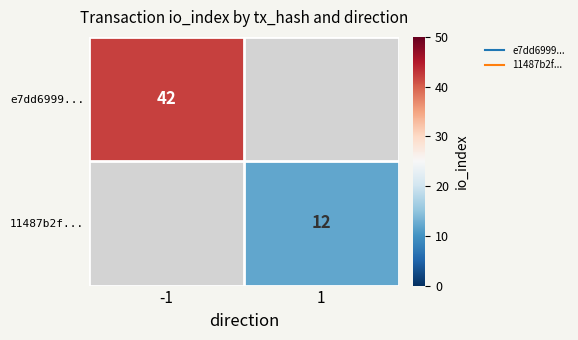

At which category does the chart reach its peak across all series?

-1